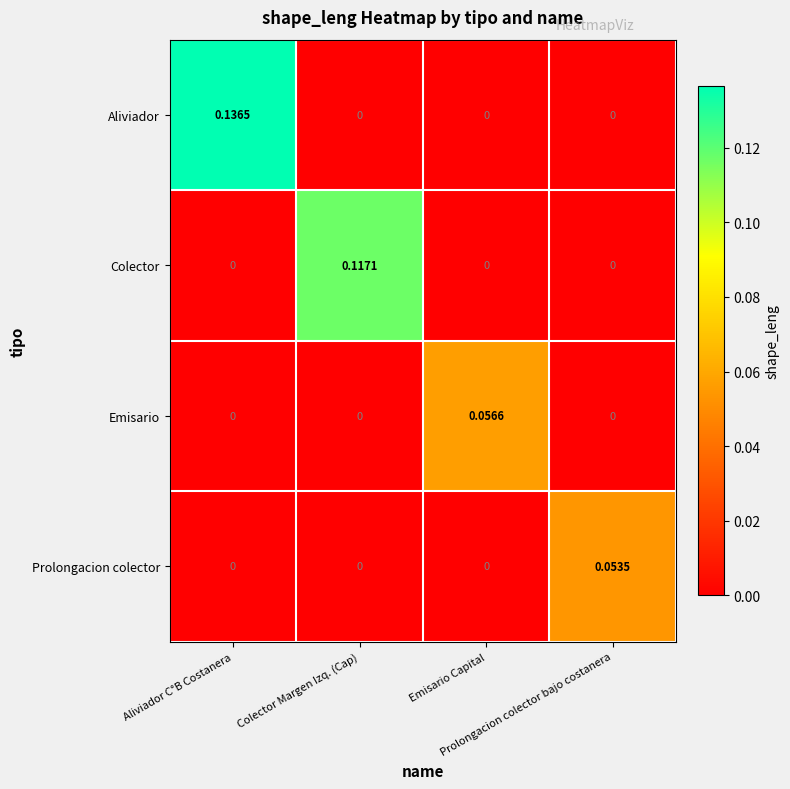

Which series has the widest spread of values?

Aliviador